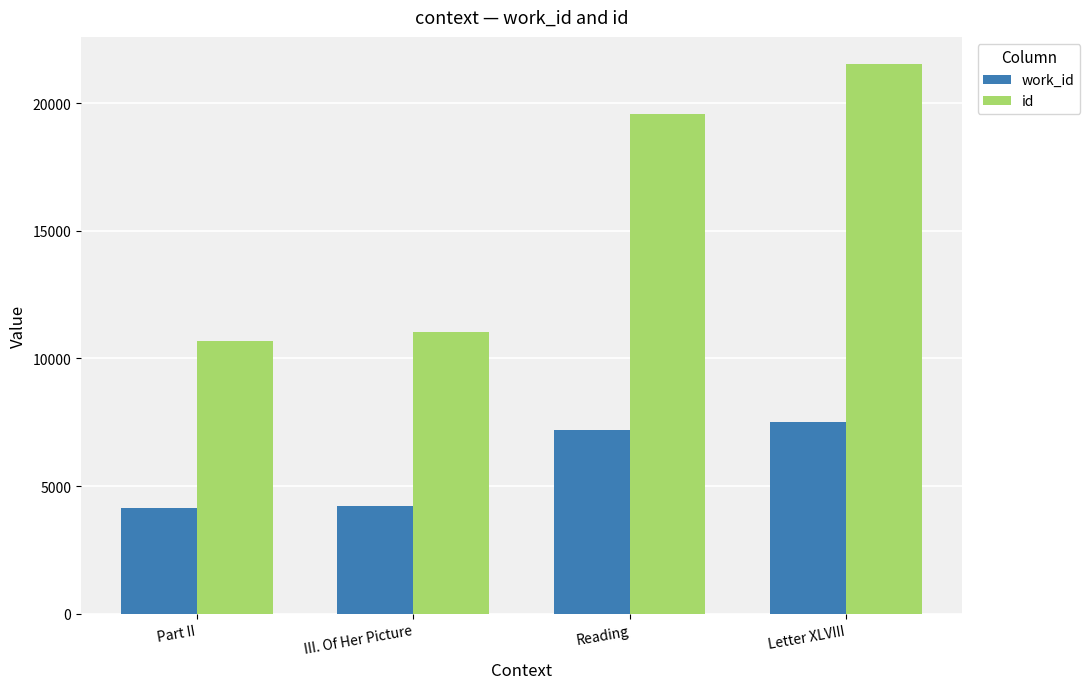

What are all the series names shown in the legend?

work_id, id